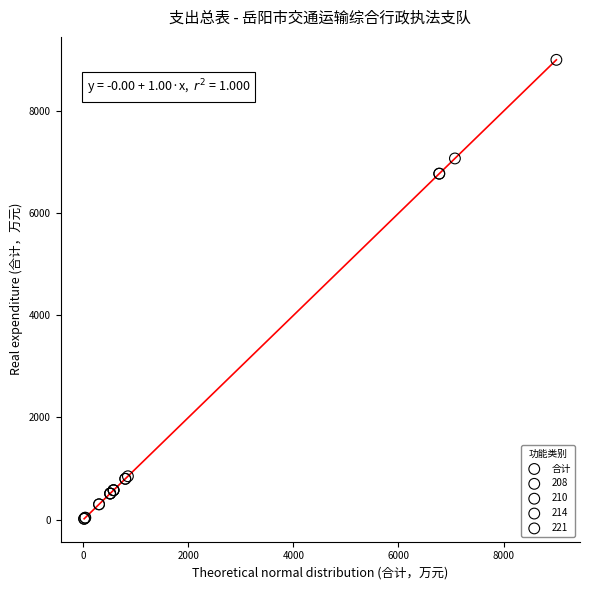

What are all the series names shown in the legend?

合计, 208, 210, 214, 221